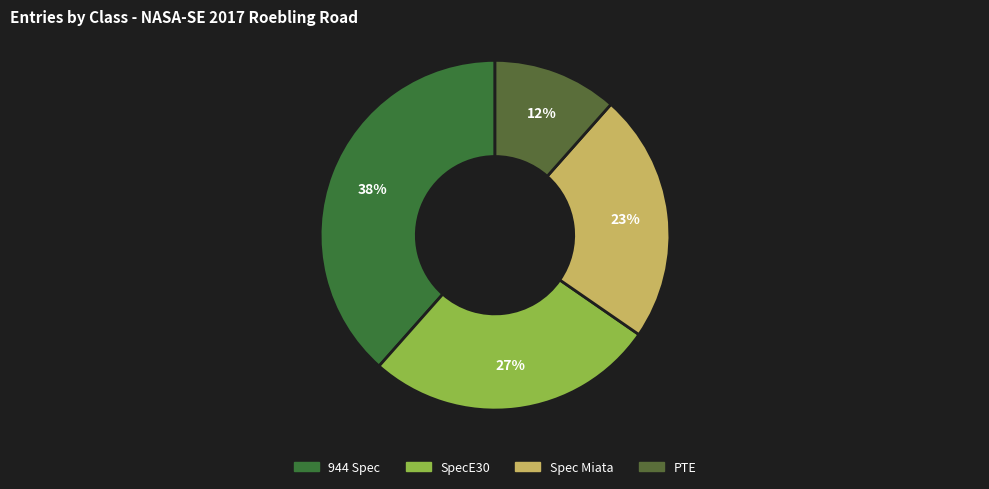

What is the total percentage of 944 Spec and Spec Miata?

61.5%